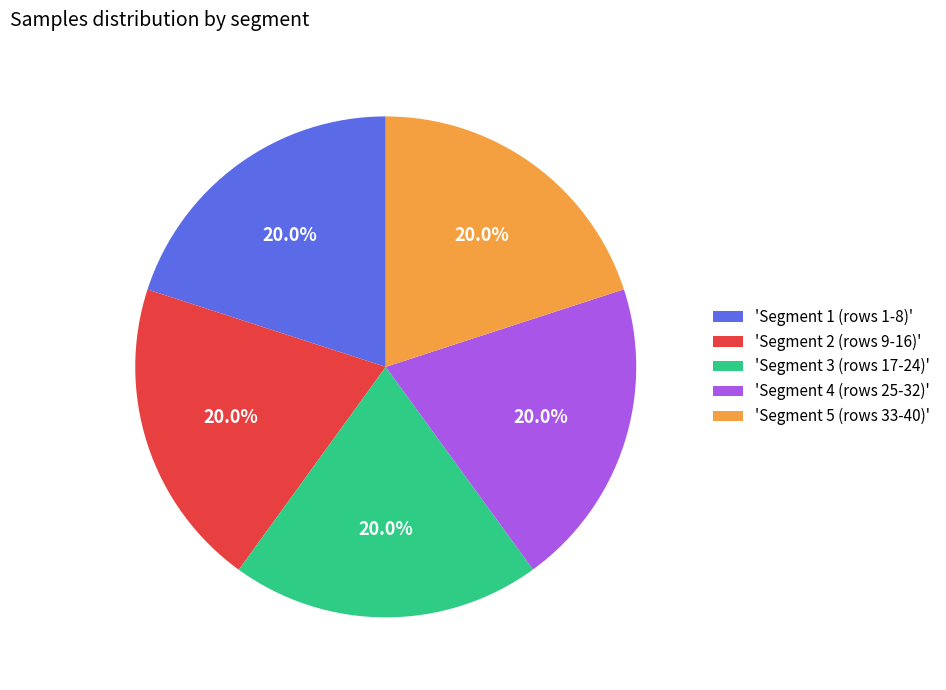

Combined, do 'Segment 4 (rows 25-32)' and 'Segment 2 (rows 9-16)' account for over 50%?

No